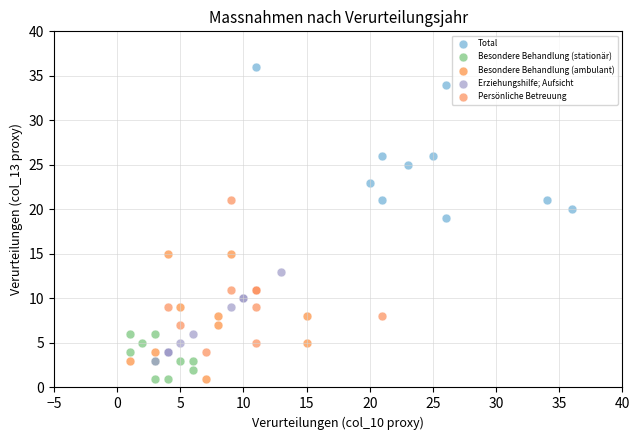

Which series contains the highest Y value?

Total